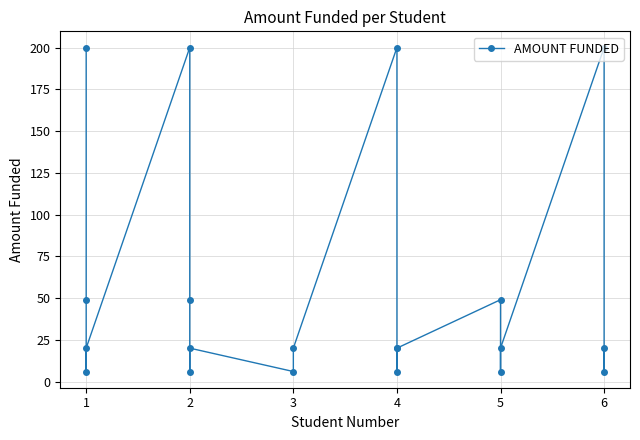

The value at 1 is 85. True or false?

False